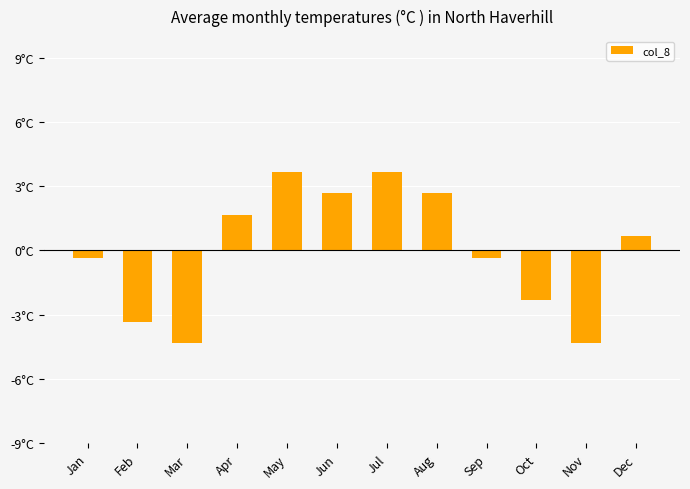

Reading left to right, extract all data points from this chart.

Jan=-0.3	Feb=-3.3	Mar=-4.3	Apr=1.7	May=3.7	Jun=2.7	Jul=3.7	Aug=2.7	Sep=-0.3	Oct=-2.3	Nov=-4.3	Dec=0.7